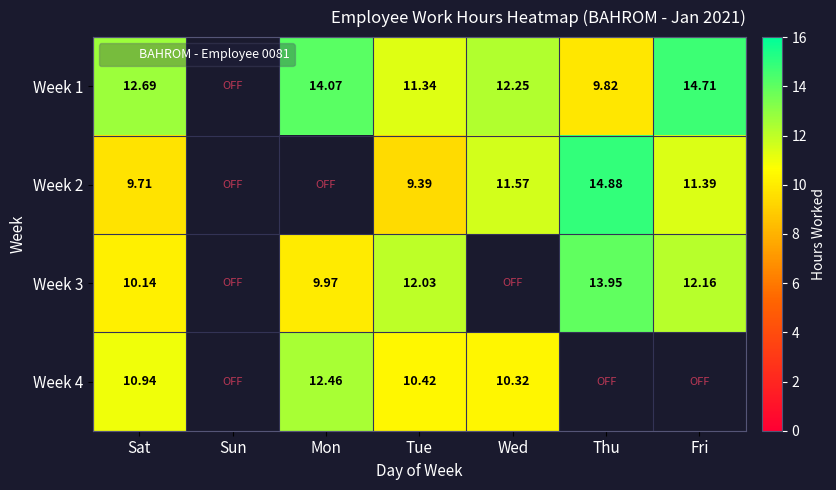

Between Sat and Mon, which series saw the biggest shift?

Week 4